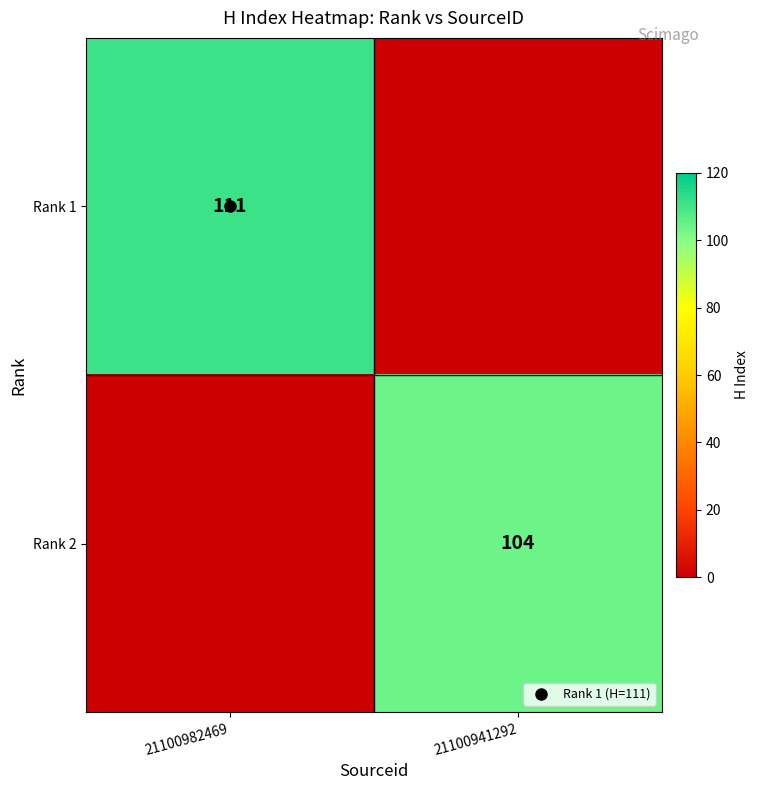

The Rank 1 series shows 0 at 21100941292. True or false?

True